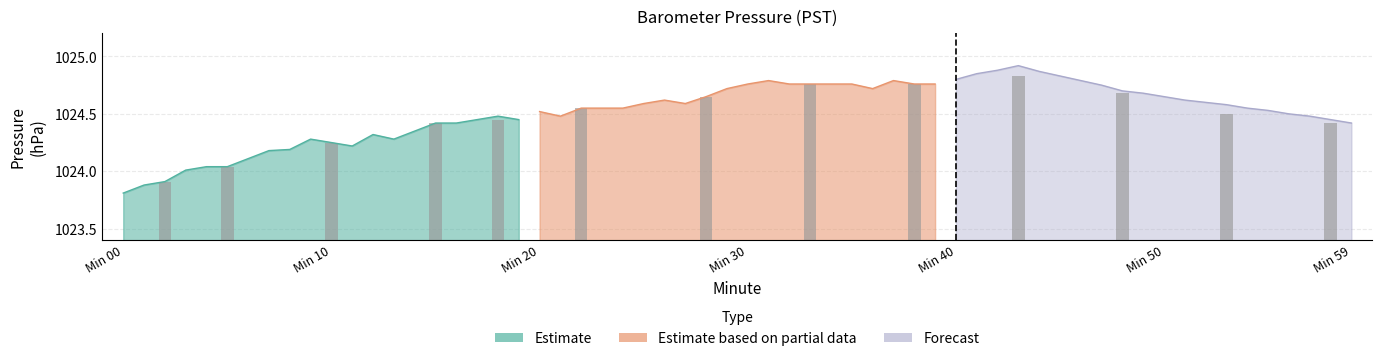

Are the bars horizontal?

No